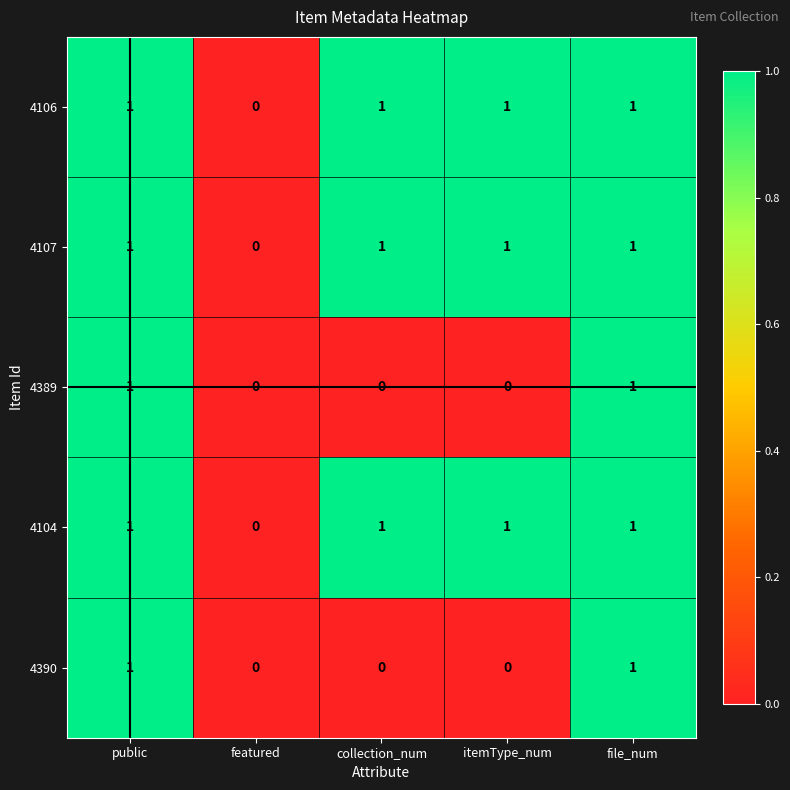

Which category has the lowest value in the 4107 series?

featured